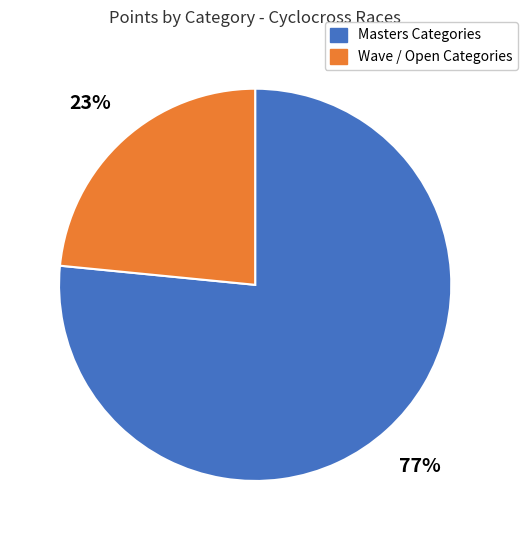

How many segments does this pie chart have?

2